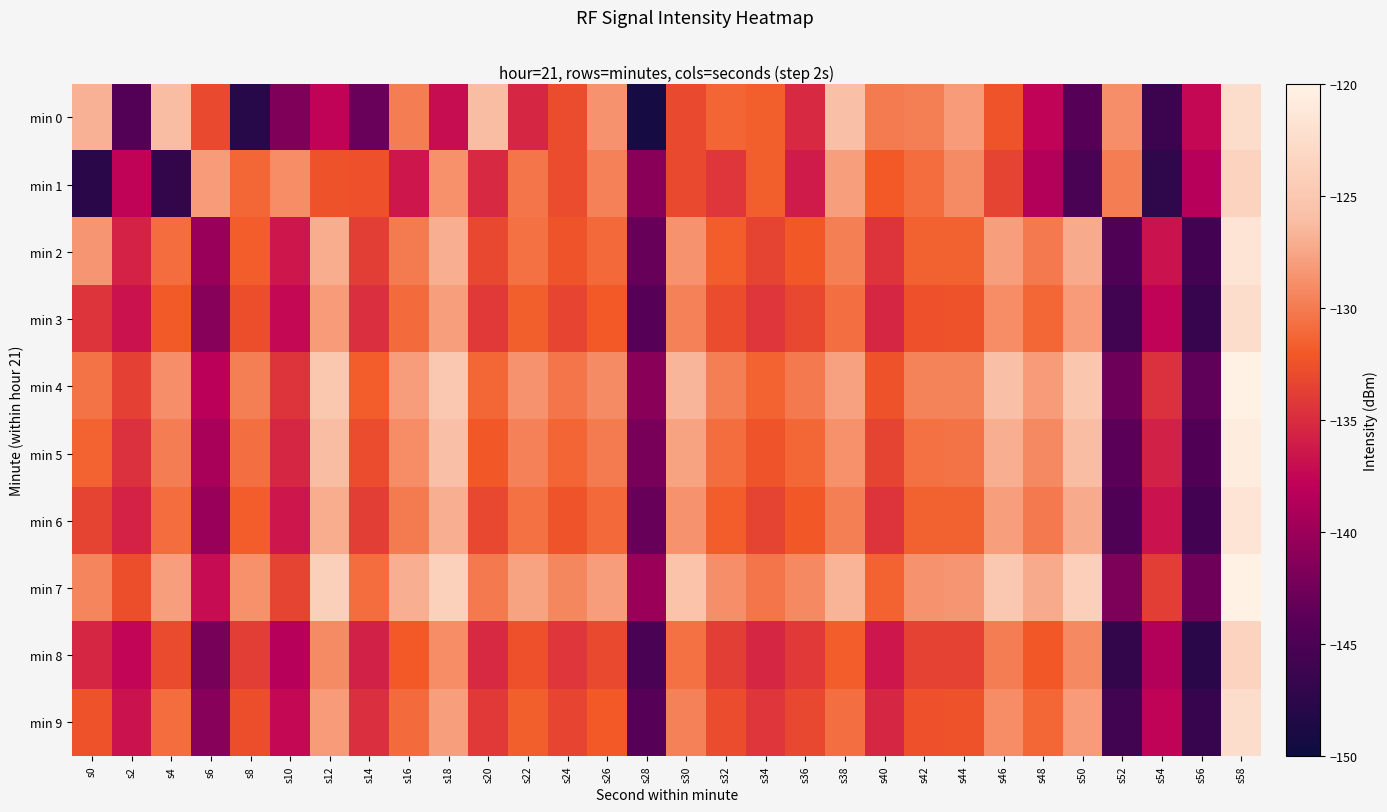

Reading left to right, transcribe all the data shown in this chart.

min 0: s0=-126.9	s2=-144.5	s4=-126.2	s6=-133.1	s8=-147.8	s10=-141.7	s12=-137.8	s14=-143.0	s16=-130.0	s18=-137.1	s20=-126.2	s22=-135.4	s24=-132.8	s26=-128.6	s28=-149.1	s30=-133.0	s32=-131.3	s34=-131.6	s36=-135.2	s38=-126.0	s40=-130.0	s42=-129.8	s44=-128.1	s46=-132.4	s48=-137.7	s50=-144.1	s52=-128.9	s54=-146.2	s56=-137.4	s58=-122.7
min 1: s0=-147.6	s2=-137.7	s4=-146.8	s6=-128.2	s8=-131.2	s10=-129.0	s12=-132.5	s14=-132.6	s16=-136.4	s18=-128.7	s20=-135.2	s22=-130.4	s24=-132.8	s26=-129.6	s28=-141.1	s30=-133.0	s32=-134.3	s34=-131.6	s36=-136.2	s38=-128.0	s40=-132.0	s42=-130.8	s44=-129.1	s46=-133.4	s48=-138.7	s50=-145.1	s52=-129.9	s54=-147.2	s56=-138.4	s58=-123.7
min 2: s0=-128.4	s2=-135.7	s4=-130.9	s6=-140.2	s8=-131.7	s10=-136.4	s12=-127.1	s14=-133.8	s16=-130.0	s18=-127.0	s20=-133.2	s22=-130.6	s24=-132.3	s26=-131.0	s28=-143.1	s30=-128.6	s32=-131.8	s34=-133.4	s36=-132.2	s38=-129.7	s40=-134.4	s42=-131.6	s44=-131.5	s46=-128.0	s48=-130.2	s50=-127.2	s52=-144.8	s54=-136.7	s56=-145.6	s58=-121.7
min 3: s0=-134.4	s2=-136.7	s4=-131.9	s6=-141.2	s8=-132.7	s10=-137.4	s12=-128.1	s14=-134.8	s16=-131.0	s18=-128.0	s20=-134.2	s22=-131.6	s24=-133.3	s26=-132.0	s28=-144.1	s30=-129.6	s32=-132.8	s34=-134.4	s36=-133.2	s38=-130.7	s40=-135.4	s42=-132.6	s44=-132.5	s46=-129.0	s48=-131.2	s50=-128.2	s52=-145.8	s54=-137.7	s56=-146.6	s58=-122.7
min 4: s0=-130.4	s2=-133.7	s4=-128.9	s6=-138.2	s8=-129.7	s10=-134.4	s12=-125.1	s14=-131.8	s16=-128.0	s18=-125.0	s20=-131.2	s22=-128.6	s24=-130.3	s26=-129.0	s28=-141.1	s30=-126.6	s32=-129.8	s34=-131.4	s36=-130.2	s38=-127.7	s40=-132.4	s42=-129.6	s44=-129.5	s46=-126.0	s48=-128.2	s50=-125.2	s52=-142.8	s54=-134.7	s56=-143.6	s58=-119.7
min 5: s0=-131.4	s2=-134.7	s4=-129.9	s6=-139.2	s8=-130.7	s10=-135.4	s12=-126.1	s14=-132.8	s16=-129.0	s18=-126.0	s20=-132.2	s22=-129.6	s24=-131.3	s26=-130.0	s28=-142.1	s30=-127.6	s32=-130.8	s34=-132.4	s36=-131.2	s38=-128.7	s40=-133.4	s42=-130.6	s44=-130.5	s46=-127.0	s48=-129.2	s50=-126.2	s52=-143.8	s54=-135.7	s56=-144.6	s58=-120.7
min 6: s0=-133.4	s2=-135.7	s4=-130.9	s6=-140.2	s8=-131.7	s10=-136.4	s12=-127.1	s14=-133.8	s16=-130.0	s18=-127.0	s20=-133.2	s22=-130.6	s24=-132.3	s26=-131.0	s28=-143.1	s30=-128.6	s32=-131.8	s34=-133.4	s36=-132.2	s38=-129.7	s40=-134.4	s42=-131.6	s44=-131.5	s46=-128.0	s48=-130.2	s50=-127.2	s52=-144.8	s54=-136.7	s56=-145.6	s58=-121.7
min 7: s0=-129.4	s2=-132.7	s4=-127.9	s6=-137.2	s8=-128.7	s10=-133.4	s12=-124.1	s14=-130.8	s16=-127.0	s18=-124.0	s20=-130.2	s22=-127.6	s24=-129.3	s26=-128.0	s28=-140.1	s30=-125.6	s32=-128.8	s34=-130.4	s36=-129.2	s38=-126.7	s40=-131.4	s42=-128.6	s44=-128.5	s46=-125.0	s48=-127.2	s50=-124.2	s52=-141.8	s54=-133.7	s56=-142.6	s58=-118.7
min 8: s0=-135.4	s2=-137.7	s4=-132.9	s6=-142.2	s8=-133.7	s10=-138.4	s12=-129.1	s14=-135.8	s16=-132.0	s18=-129.0	s20=-135.2	s22=-132.6	s24=-134.3	s26=-133.0	s28=-145.1	s30=-130.6	s32=-133.8	s34=-135.4	s36=-134.2	s38=-131.7	s40=-136.4	s42=-133.6	s44=-133.5	s46=-130.0	s48=-132.2	s50=-129.2	s52=-146.8	s54=-138.7	s56=-147.6	s58=-123.7
min 9: s0=-132.4	s2=-136.7	s4=-130.9	s6=-141.2	s8=-132.7	s10=-137.4	s12=-128.1	s14=-134.8	s16=-131.0	s18=-128.0	s20=-134.2	s22=-131.6	s24=-133.3	s26=-132.0	s28=-144.1	s30=-129.6	s32=-132.8	s34=-134.4	s36=-133.2	s38=-130.7	s40=-135.4	s42=-132.6	s44=-132.5	s46=-129.0	s48=-131.2	s50=-128.2	s52=-145.8	s54=-137.7	s56=-146.6	s58=-122.7